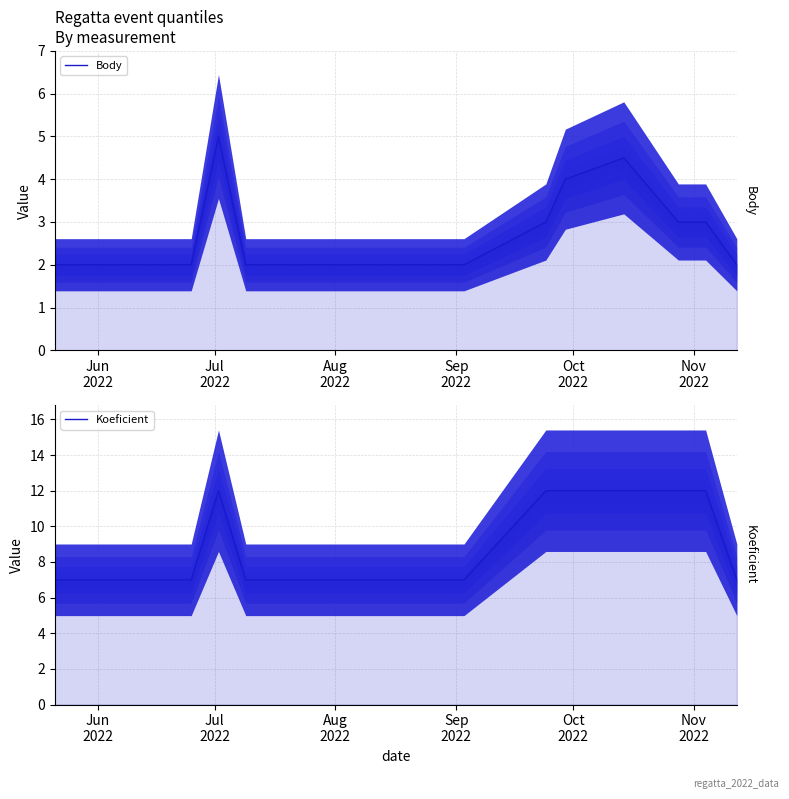

True or false: Body and Koeficient cross at least once.

False